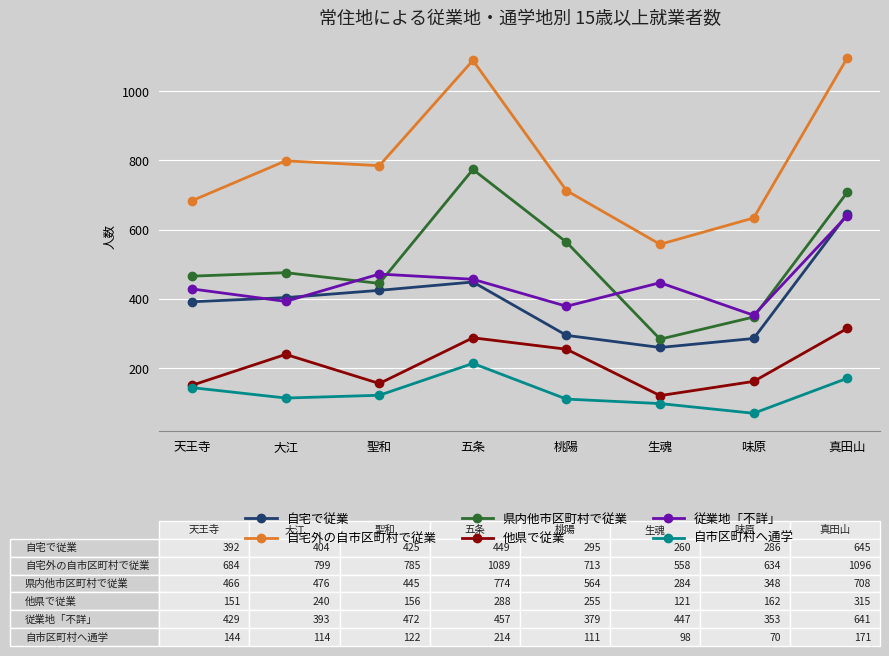

Where is the first local maximum for 従業地「不詳」?

聖和